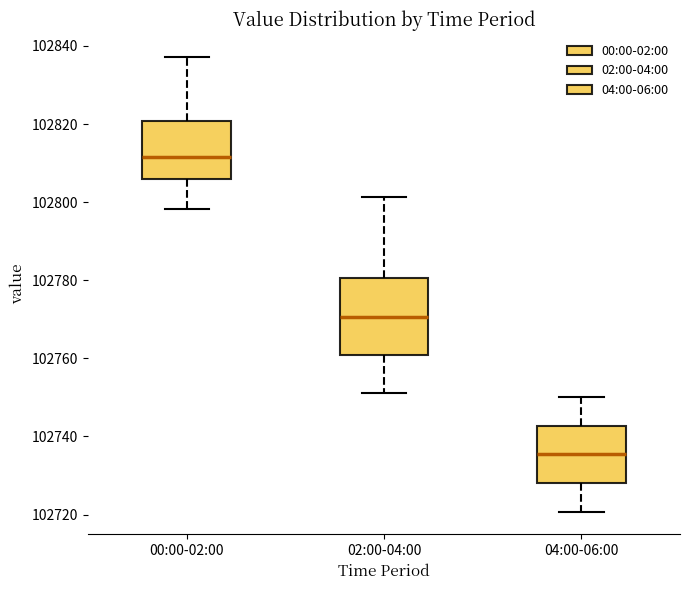

Reading left to right, transcribe this box plot: for each box, give where its median line is, the range the box spans, and where its two whiskers end, as read against the y-axis. The values are not printed on the chart, so give them approximately, as read against the axis.

00:00-02:00: median 102812, box 102806 to 102820, whiskers 102798 to 102838
02:00-04:00: median 102770, box 102760 to 102780, whiskers 102752 to 102802
04:00-06:00: median 102736, box 102728 to 102742, whiskers 102720 to 102750